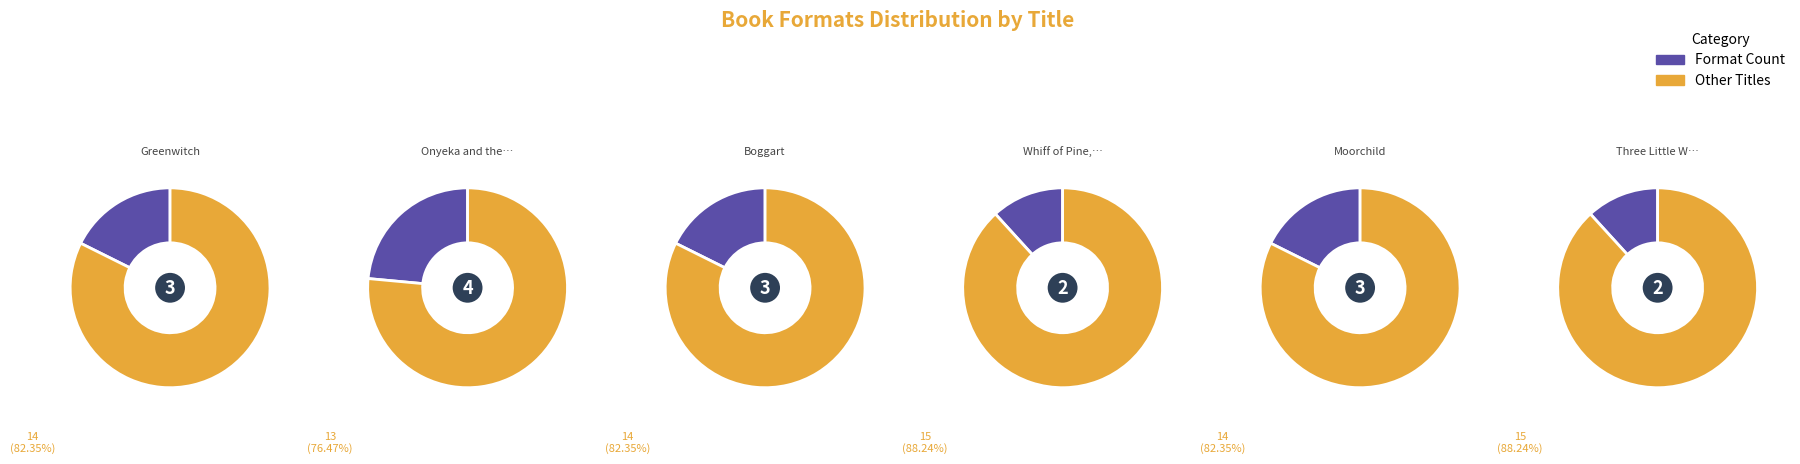

Which slice is the largest?

Whiff of Pine, a Hint of Skunk